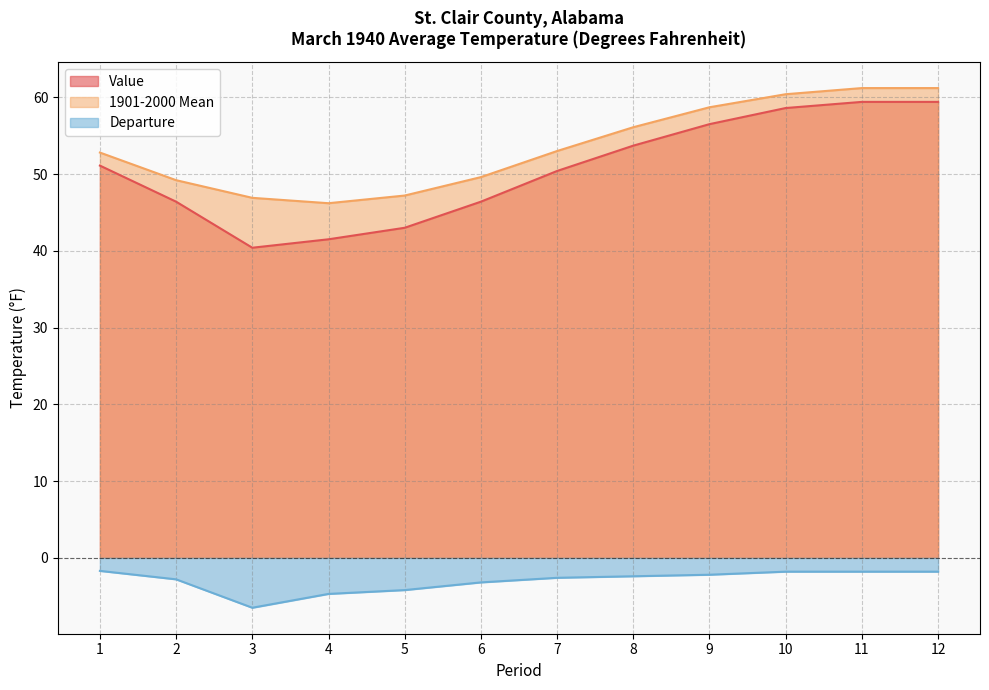

The Departure series shows -1.7 at 1. True or false?

True